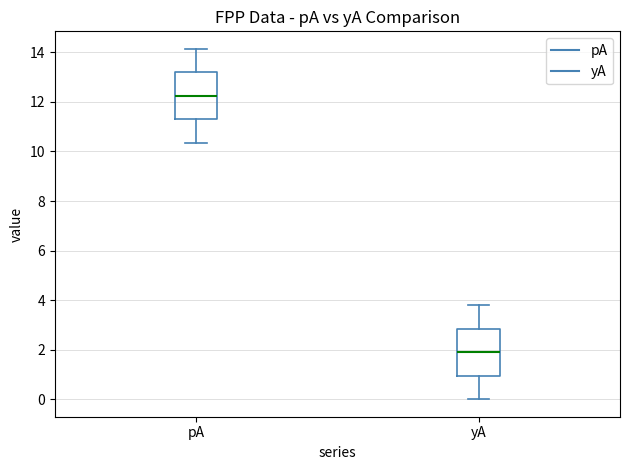

Which box has the highest median line?

pA